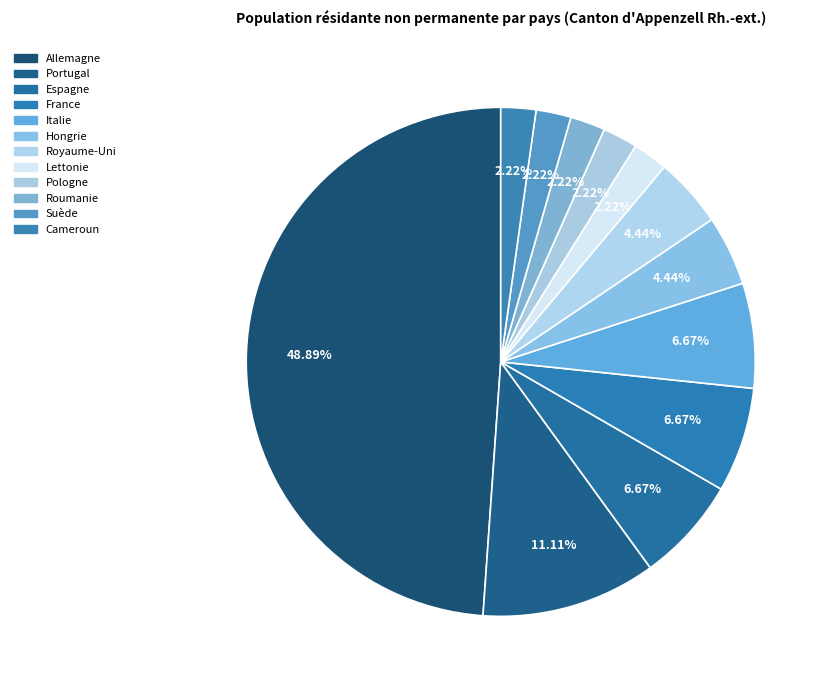

How many slices are in this pie chart?

12